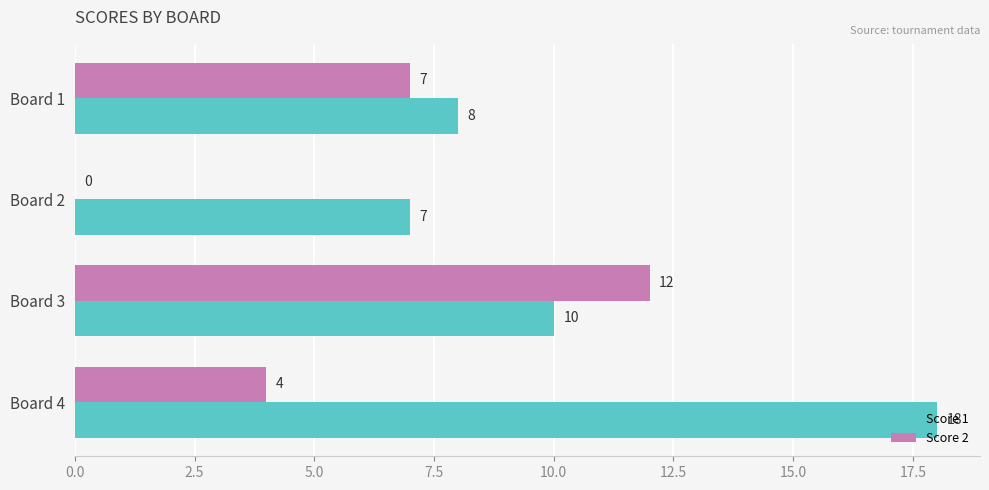

How many Score 2 values are between 4 and 12?

3